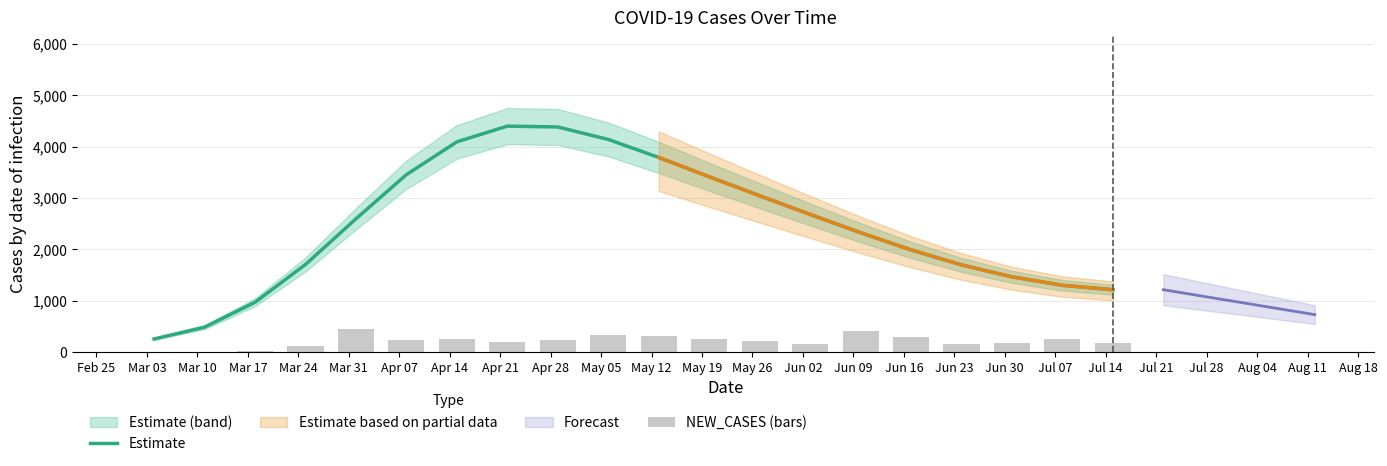

What is the label of the 11th bar from the left?

May 05